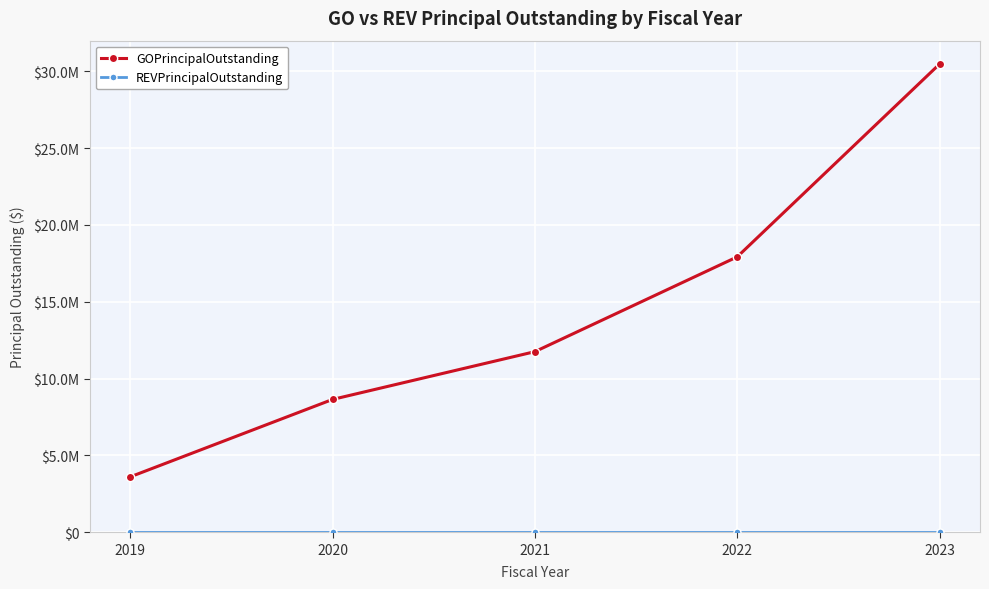

The value of REVPrincipalOutstanding at 2019 is 0. True or false?

True